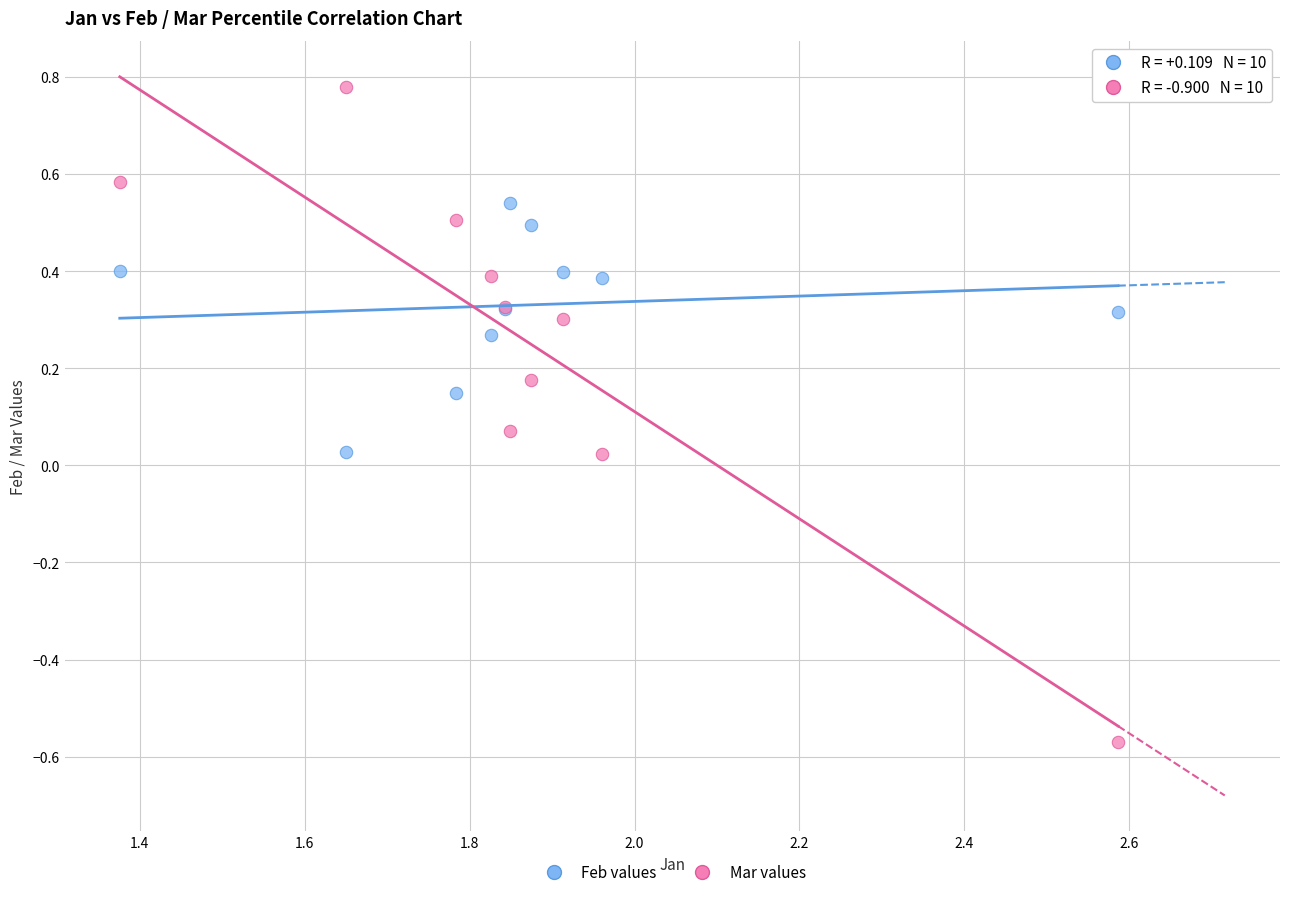

Which series reaches the maximum Y coordinate?

Mar values